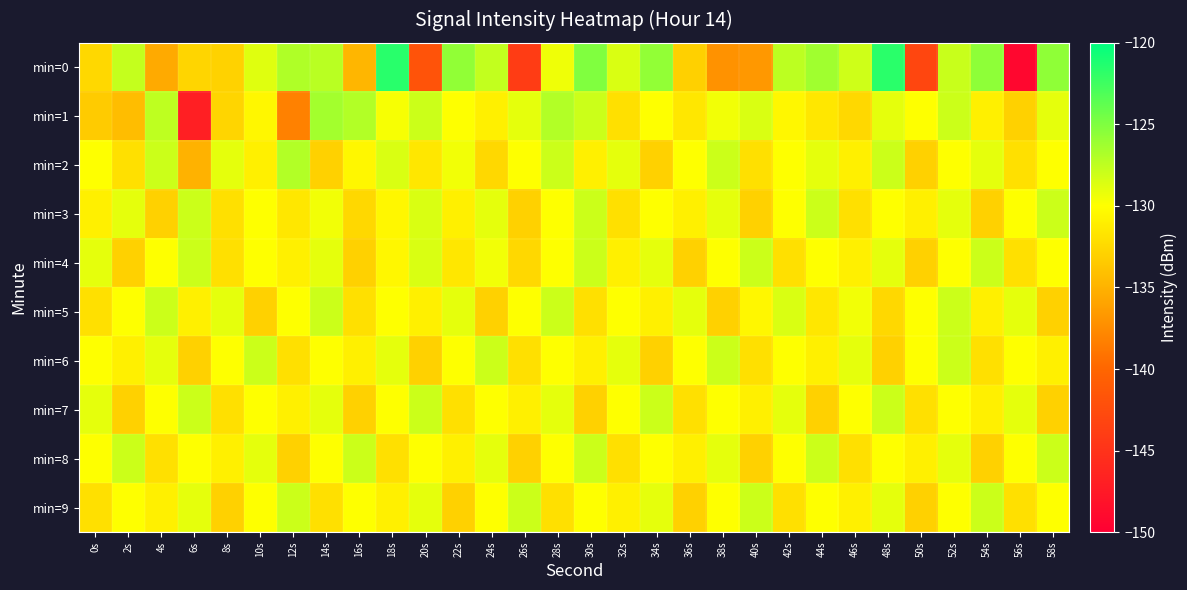

Rank the series at 48s from highest to lowest value.

min=0, min=2, min=7, min=1, min=4, min=9, min=3, min=8, min=5, min=6